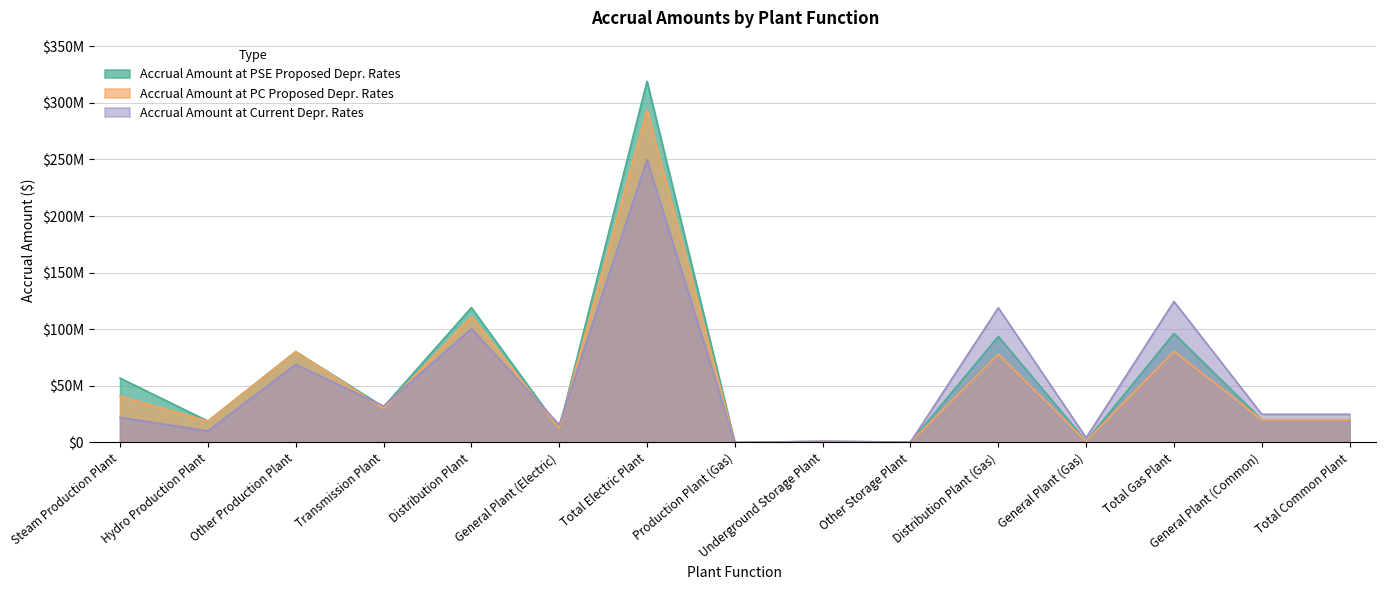

List the labels in order of Accrual Amount at PSE Proposed Depr. Rates value, largest first.

Total Electric Plant, Distribution Plant, Total Gas Plant, Distribution Plant (Gas), Other Production Plant, Steam Production Plant, Transmission Plant, General Plant (Common), Total Common Plant, Hydro Production Plant, General Plant (Electric), General Plant (Gas), Underground Storage Plant, Other Storage Plant, Production Plant (Gas)